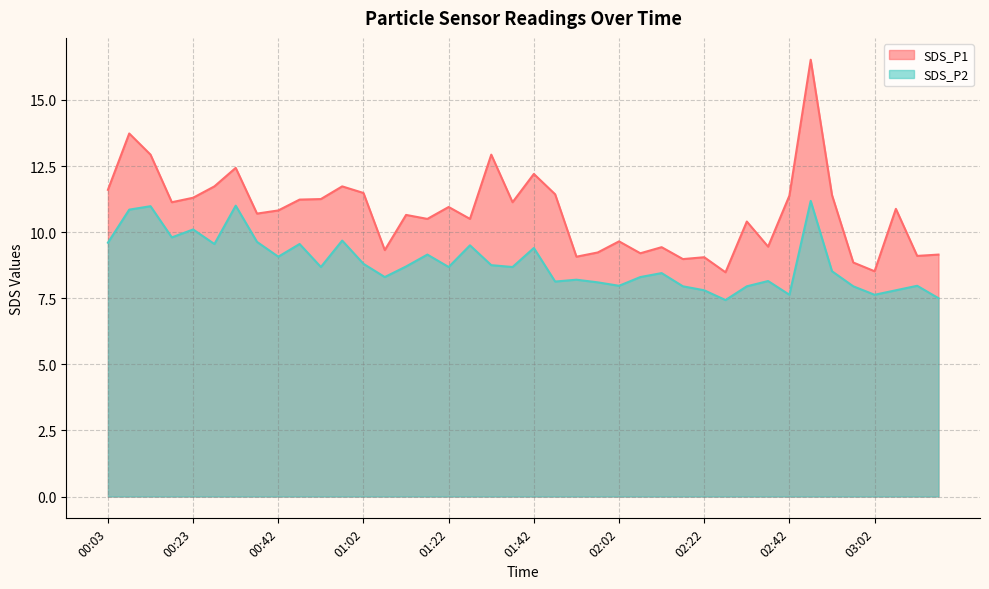

What are all the series names shown in the legend?

SDS_P1, SDS_P2